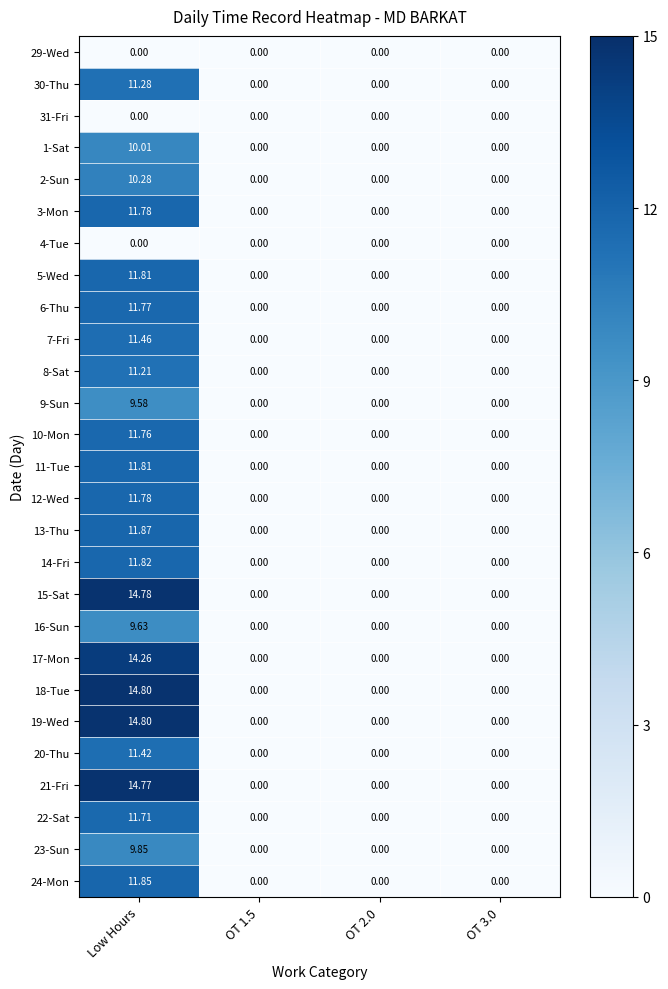

At which category is the sum across all series the highest?

Low Hours